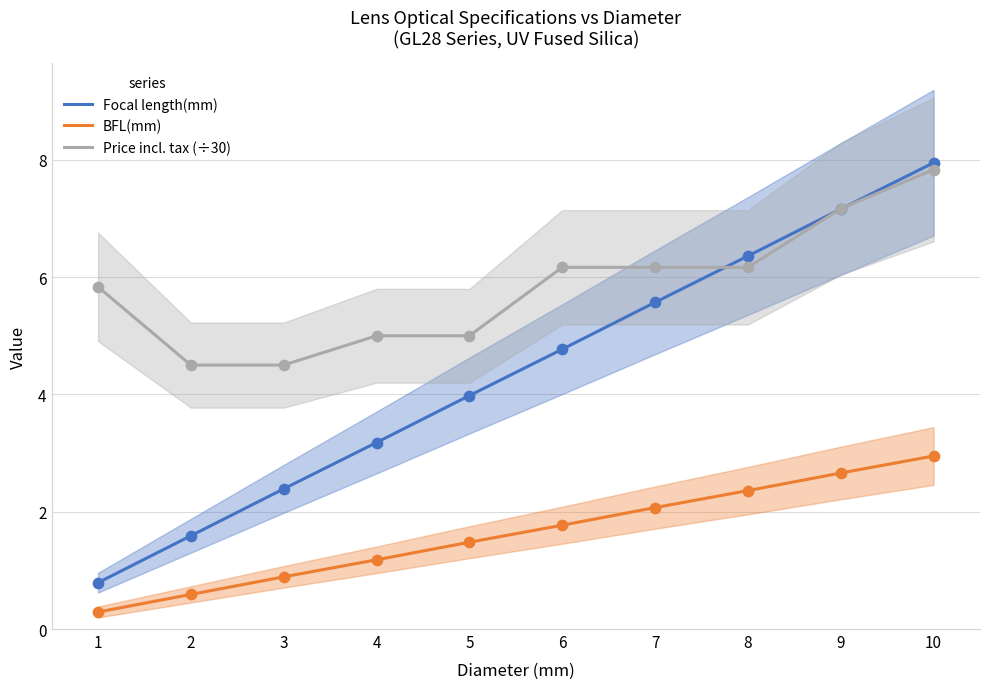

What is the total value across all series at 6?

12.7